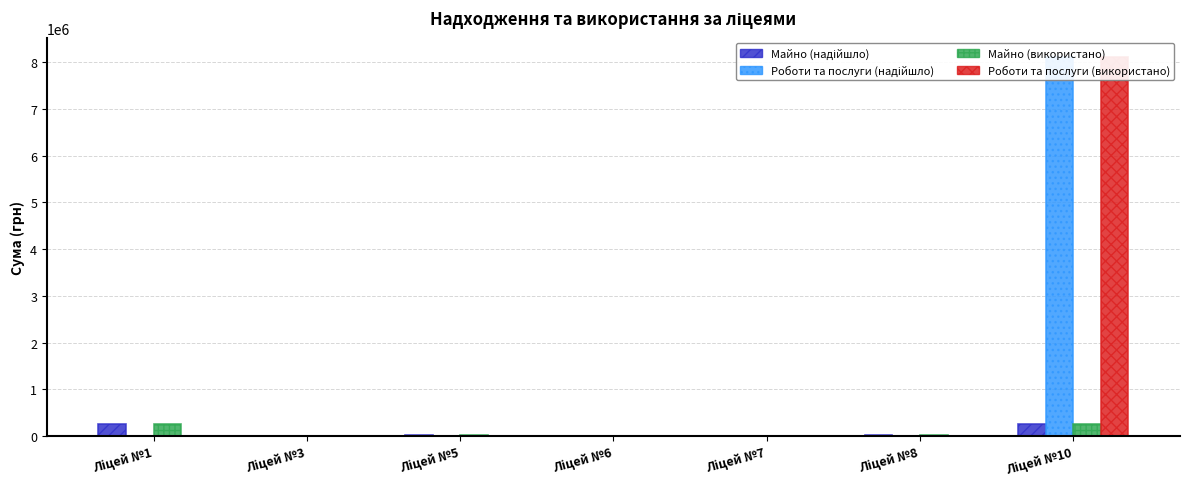

Which series changed the most between Ліцей №1 and Ліцей №10?

Роботи та послуги (надійшло)